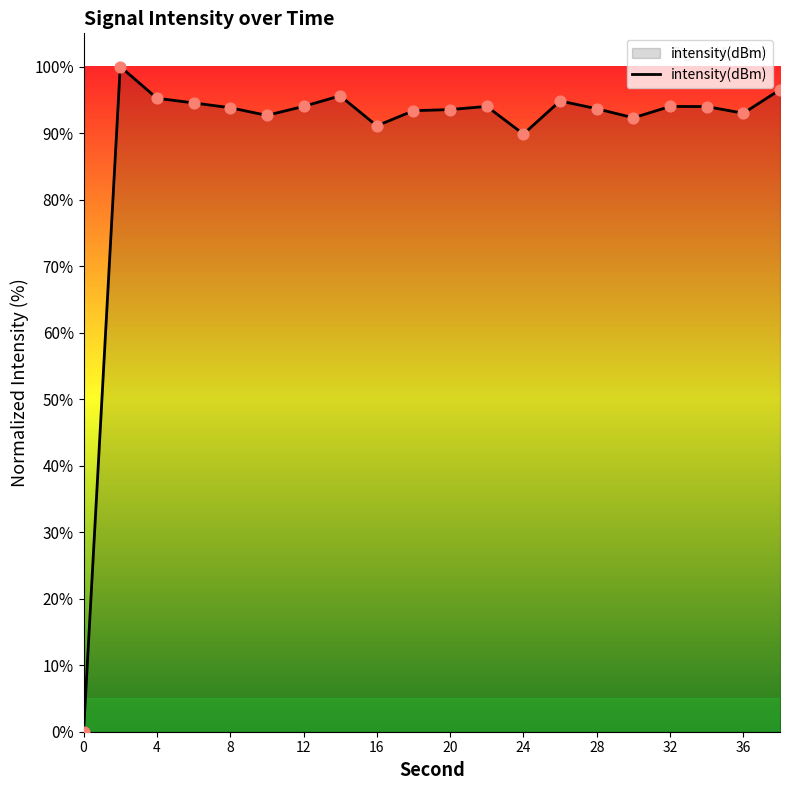

How many lines are shown in the chart?

1